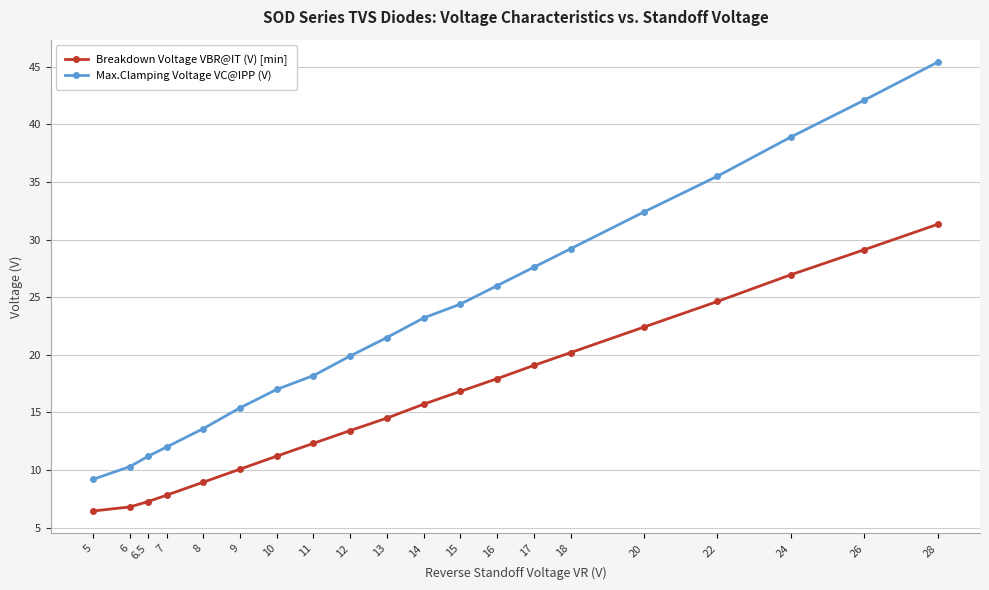

Is this an area chart (filled region under the line)?

No